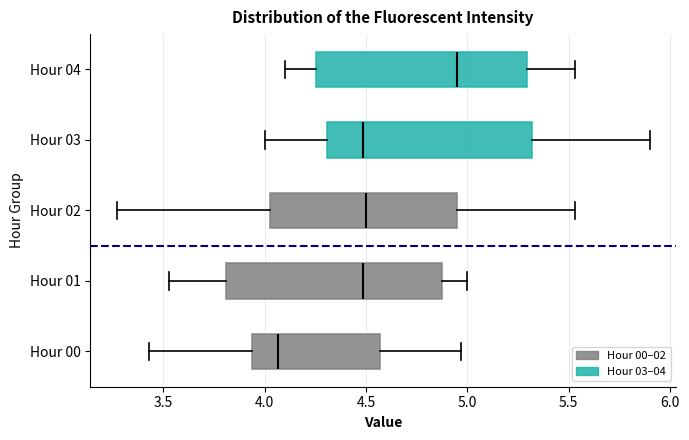

Which box's median line is the furthest to the right?

Hour 04